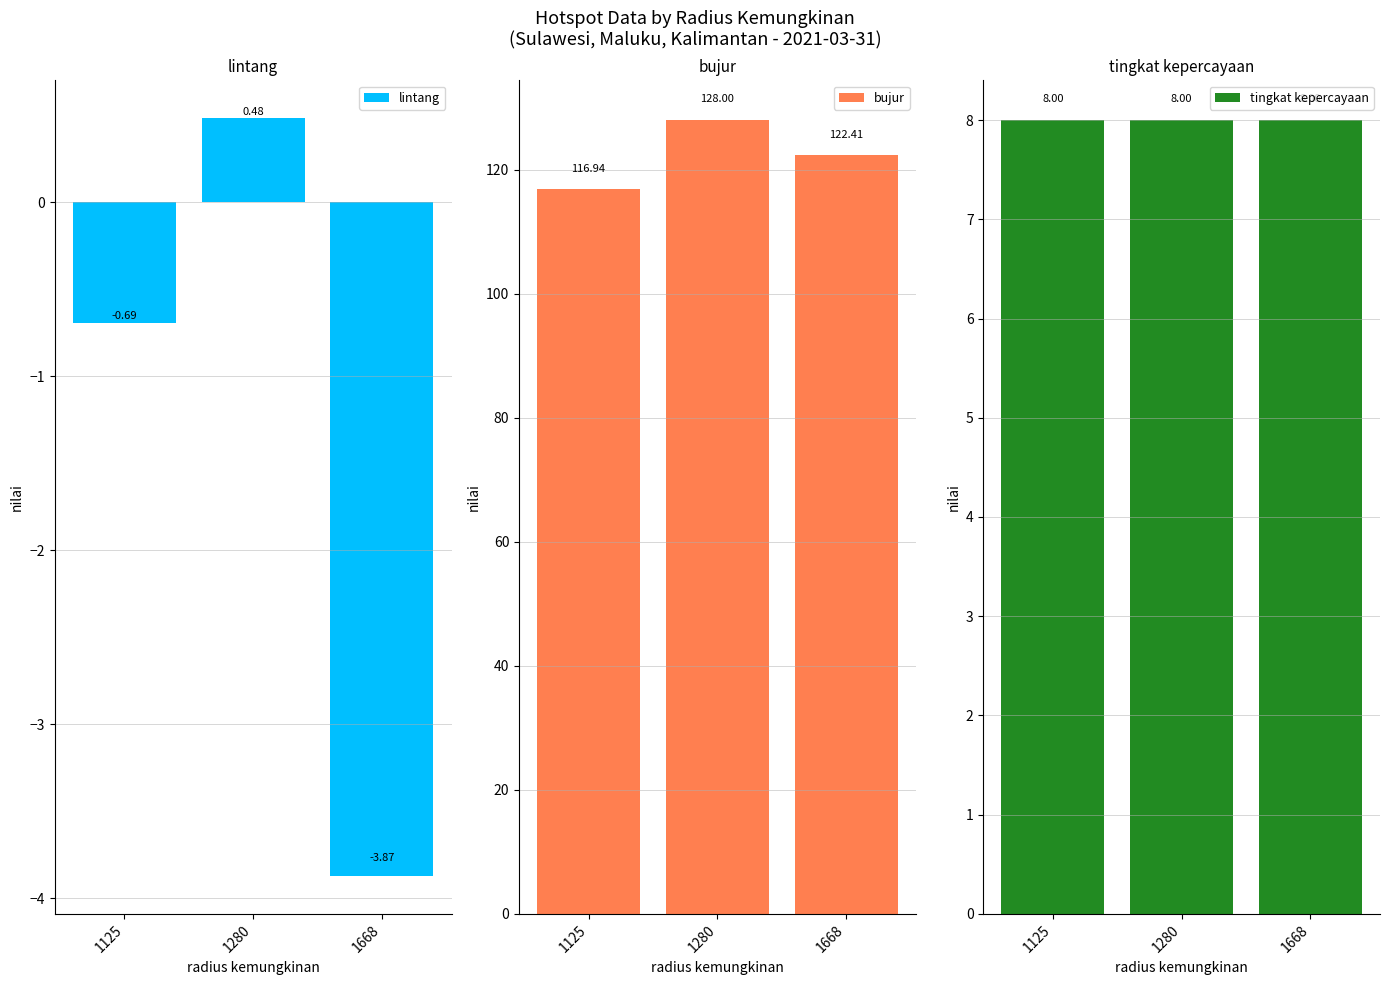

What is the average value of the lintang series?

-1.4